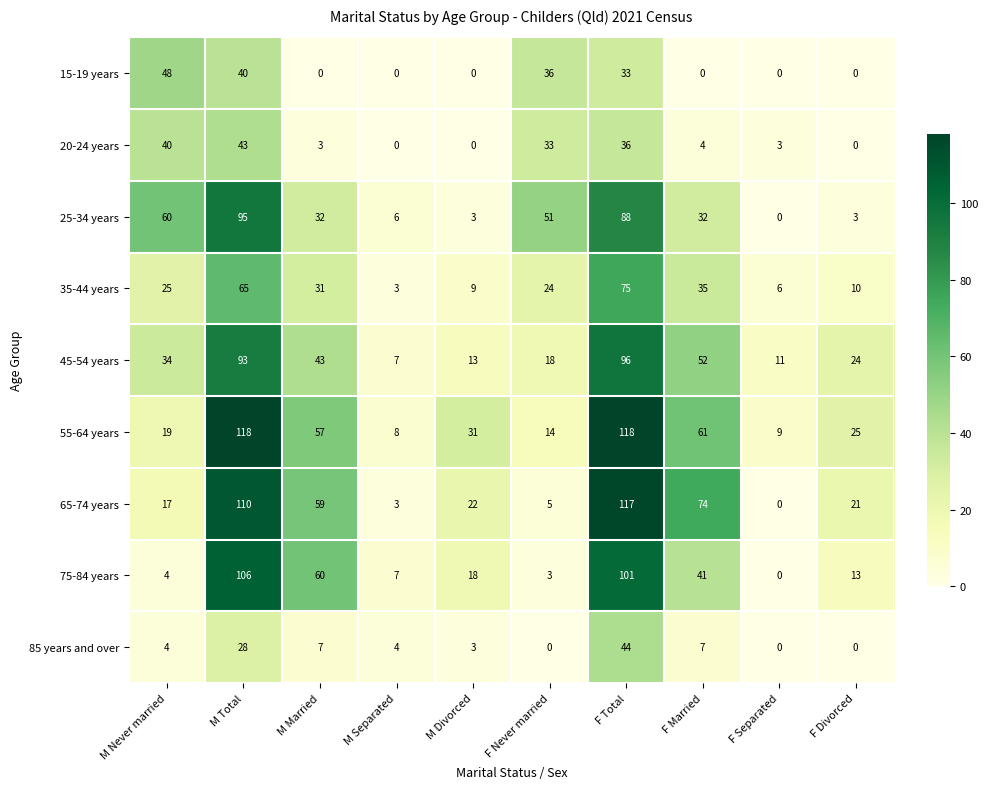

Between M Separated and M Divorced, which series saw the biggest shift?

55-64 years